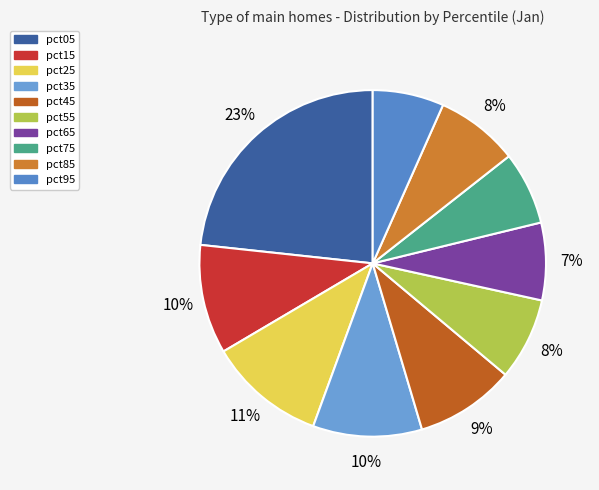

What is the total percentage of pct95 and pct15?

16.8%